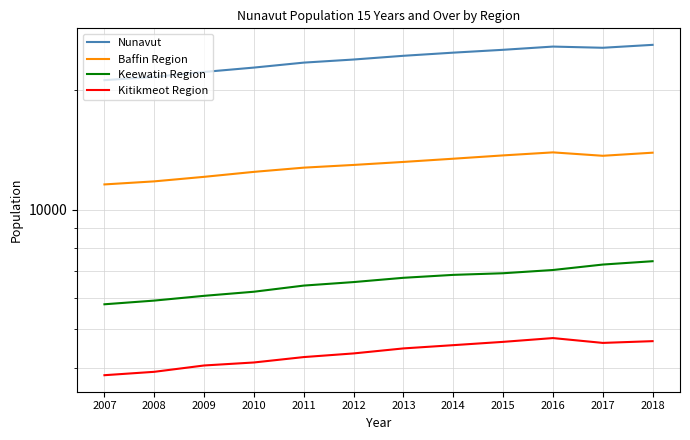

What is the value of the Kitikmeot Region point at the 3rd from the left?

4049